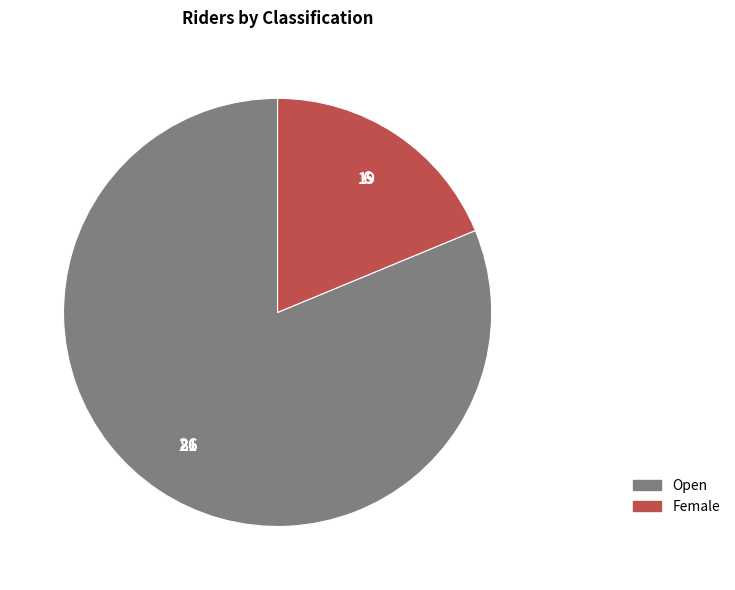

Does any single category account for the majority?

Yes